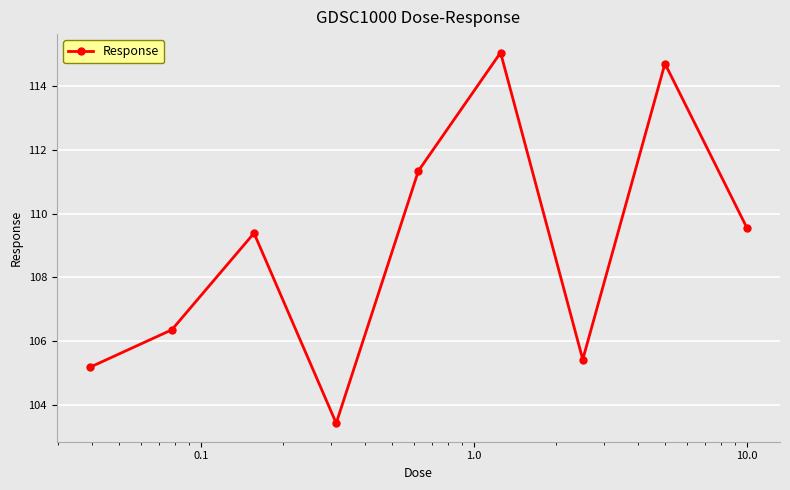

How many values are below 109?

4